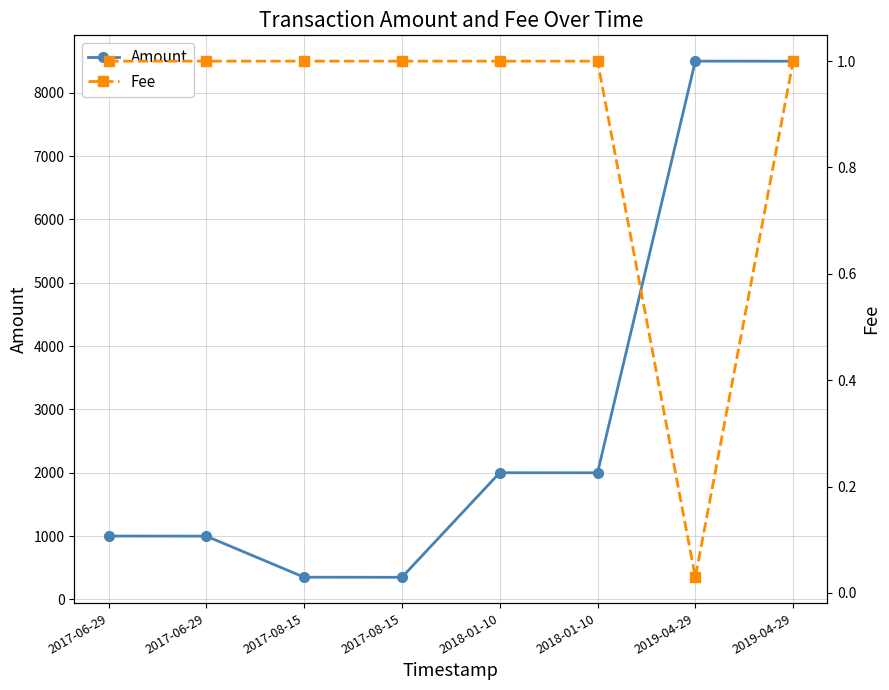

Which series has the largest total across all categories?

Amount